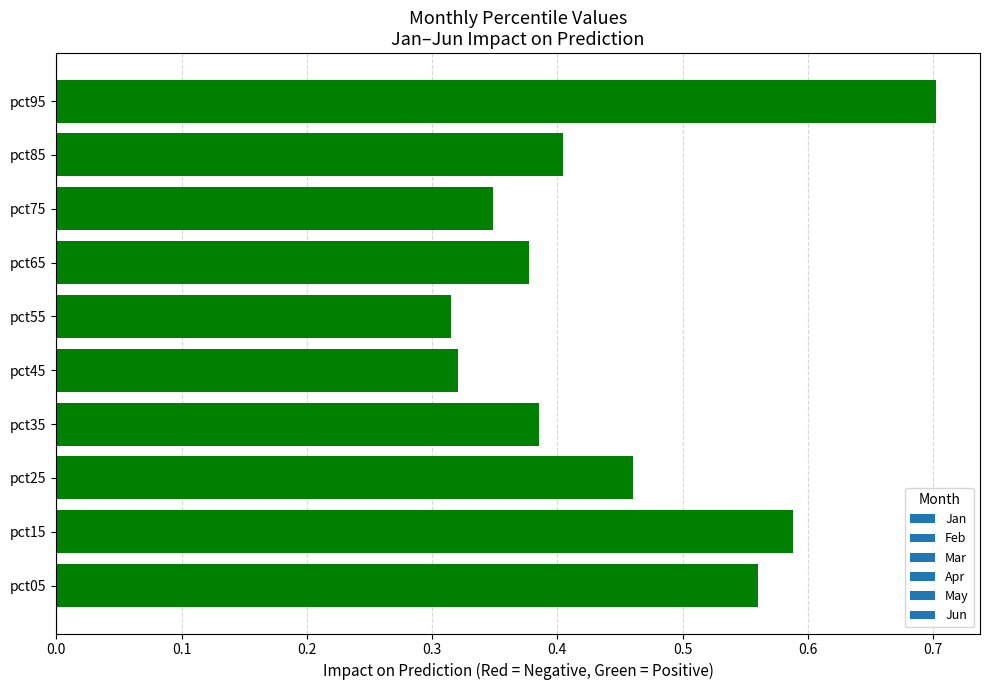

Does the chart contain any negative values?

No